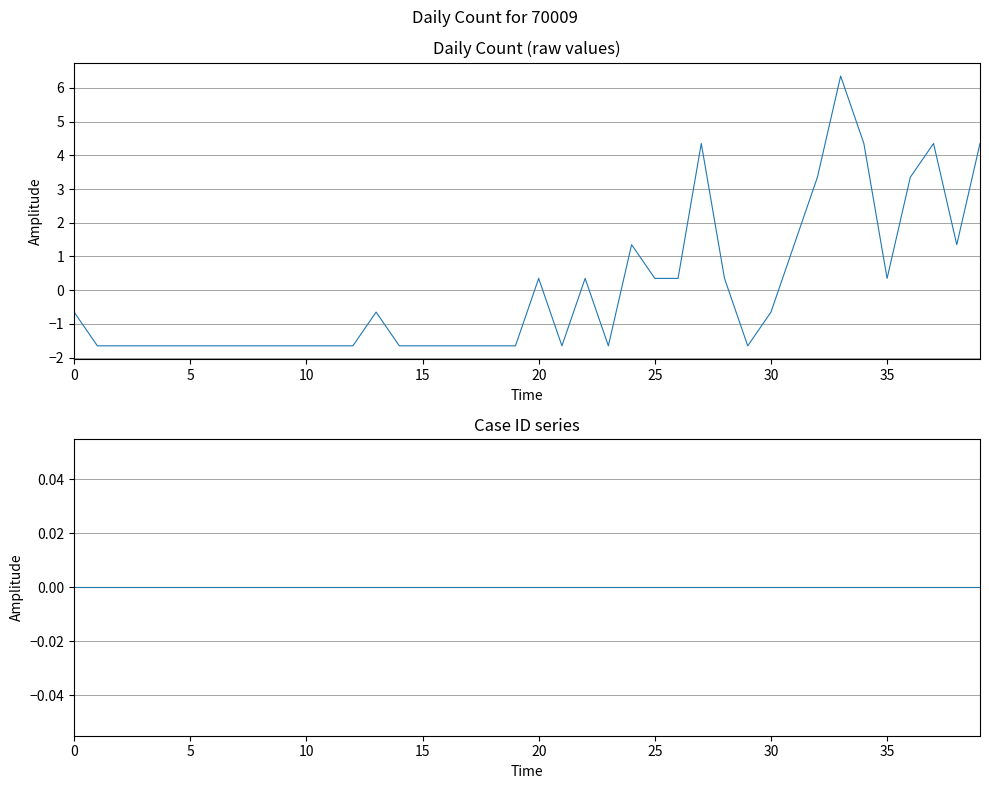

What are all the series names shown in the legend?

daily_count, case_id